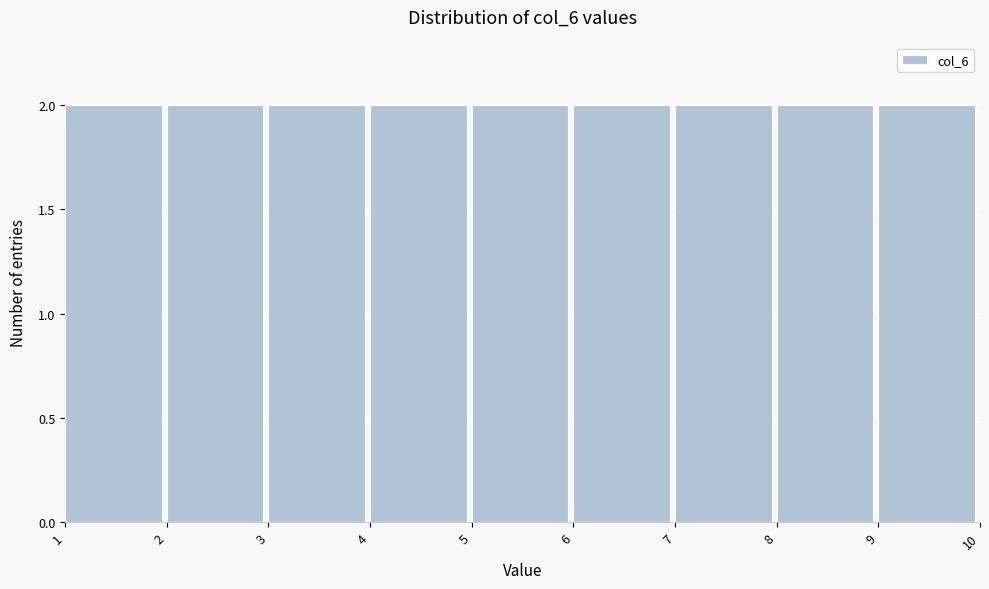

How tall is the bar that spans 4 to 5 on the x-axis? The values are not printed on the chart, so give them approximately, as read against the axis.

2